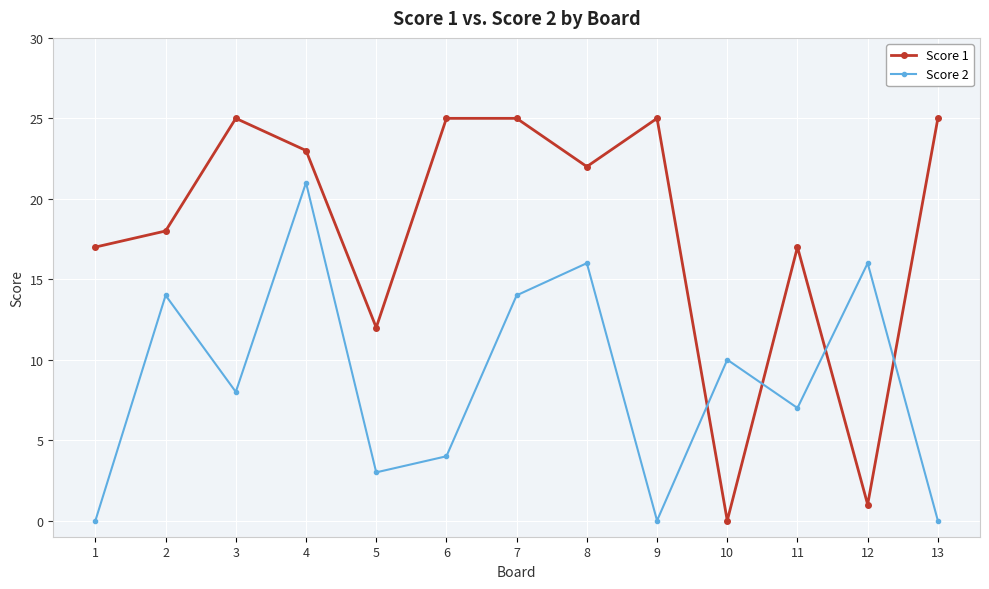

What is the difference between the Score 1 values at 12 and 11?

16